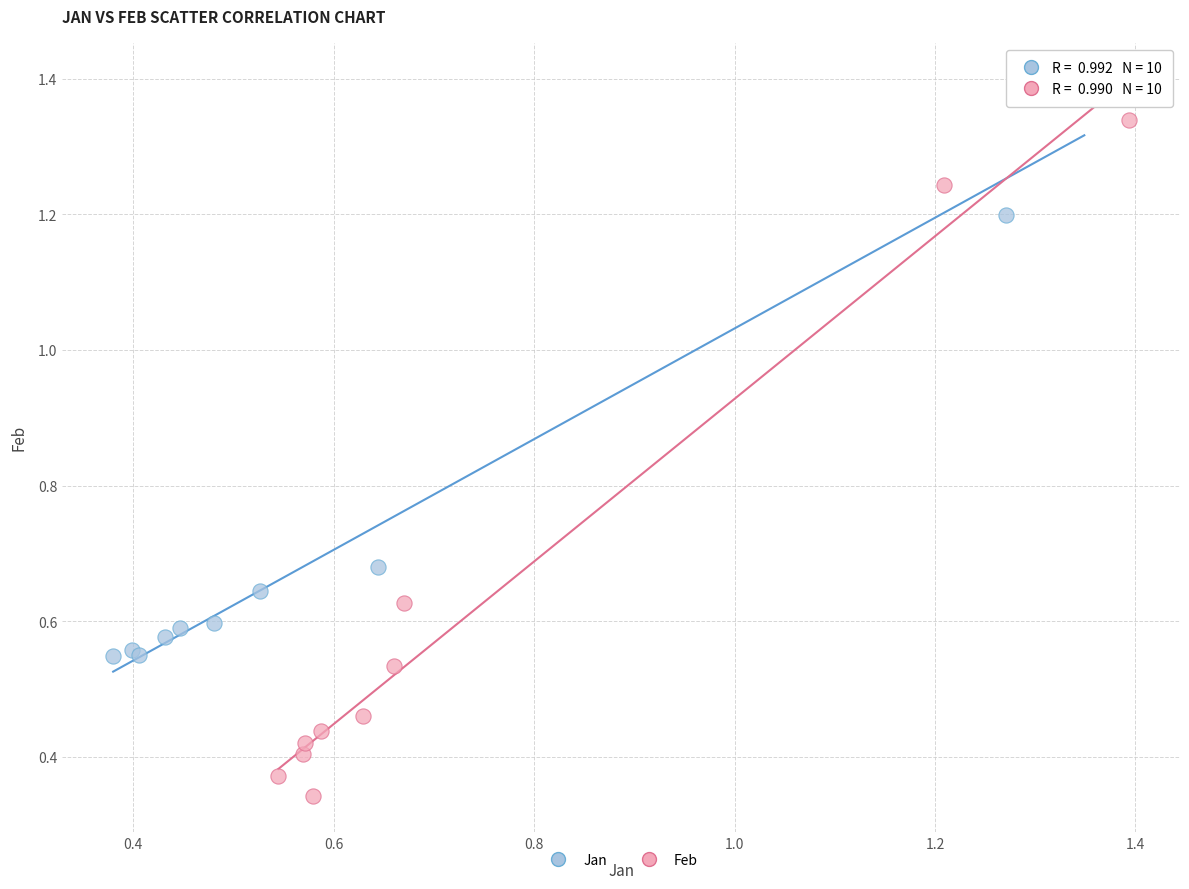

Which series has the largest Y range (max minus min)?

Feb